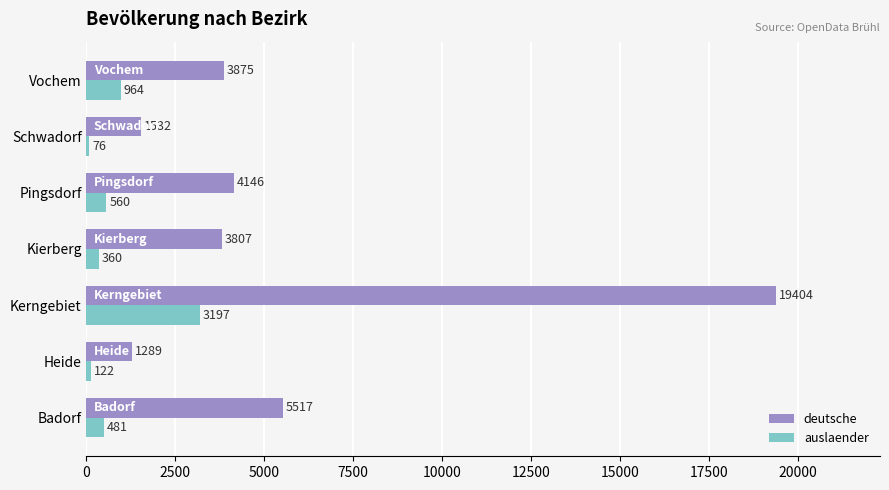

At which label does auslaender reach its minimum?

Schwadorf